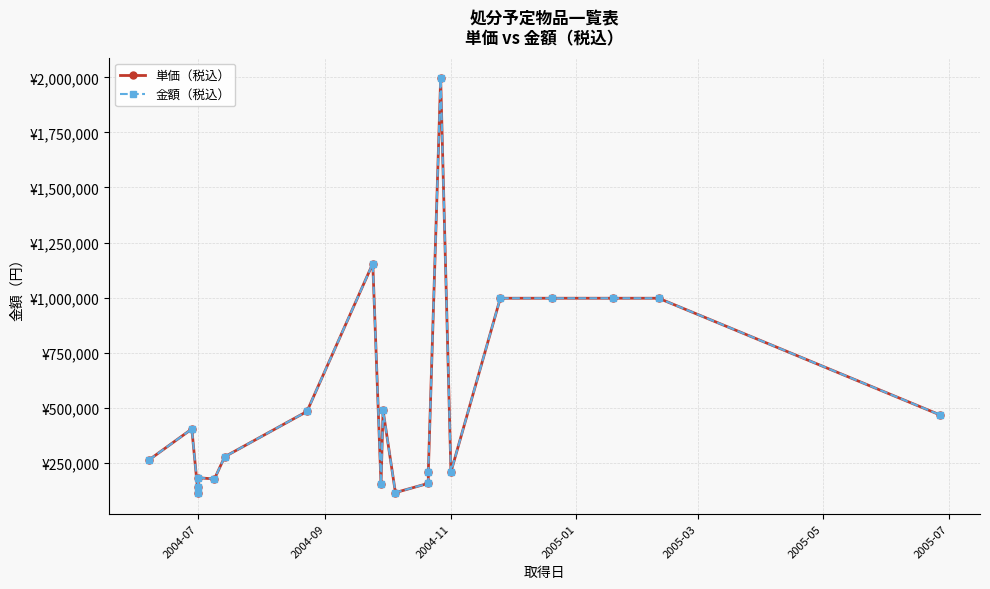

What is the value of the 単価（税込） point at the 1st from the left?

262668